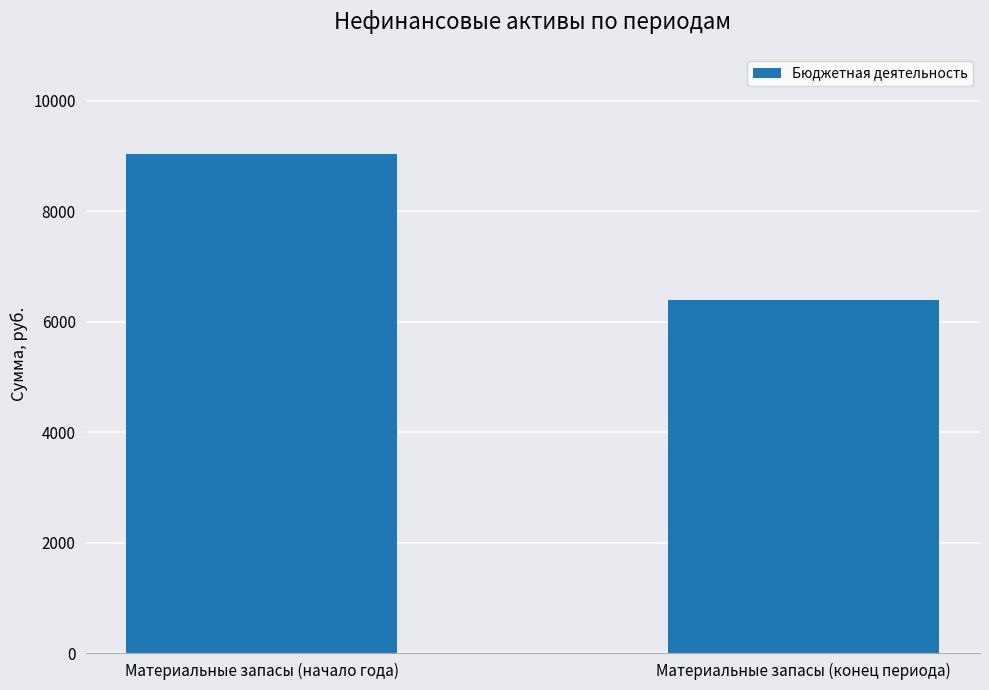

Rank the categories by value from lowest to highest.

Материальные запасы (конец периода), Материальные запасы (начало года)